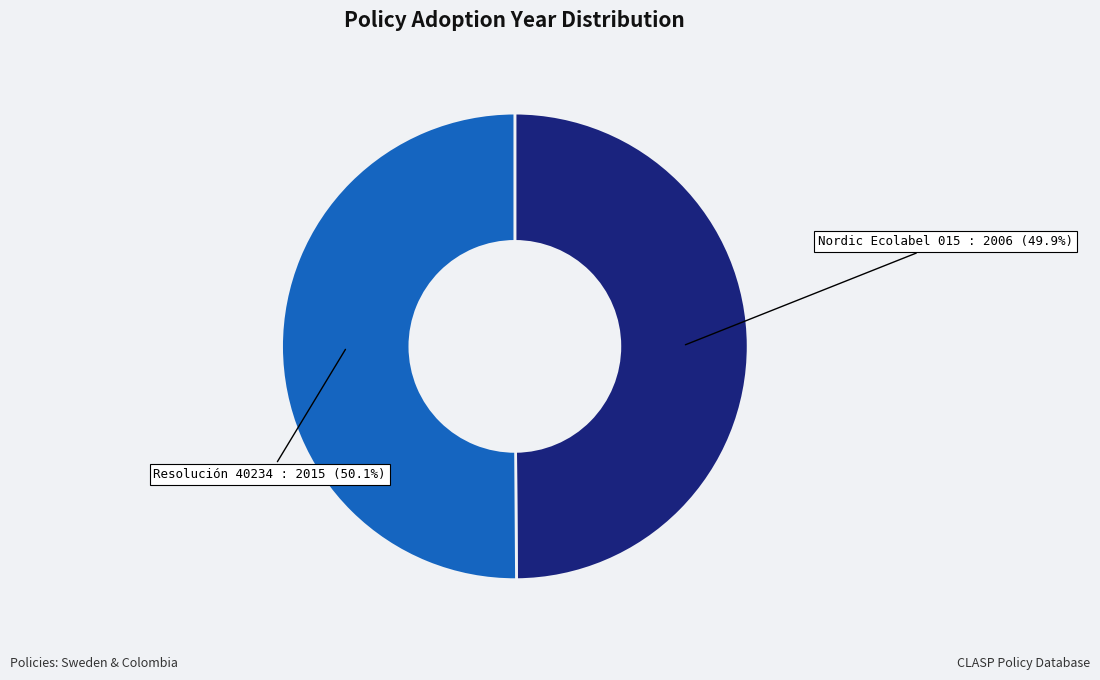

Is there any slice that represents more than half of the pie?

Yes